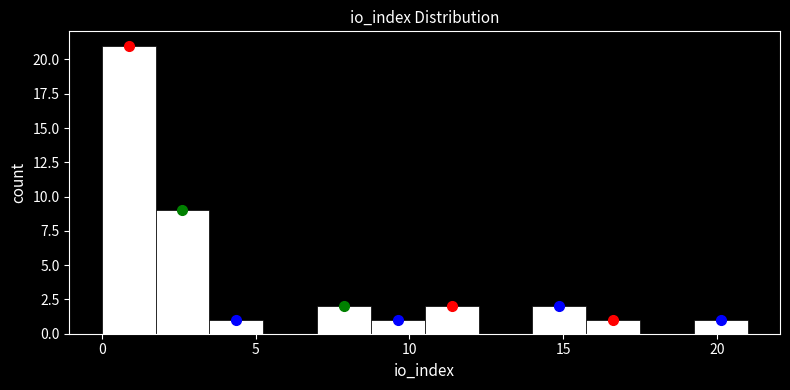

Around what value on the x-axis is the tallest bar? Give the approximate position of its centre, as read against the axis.

1.0